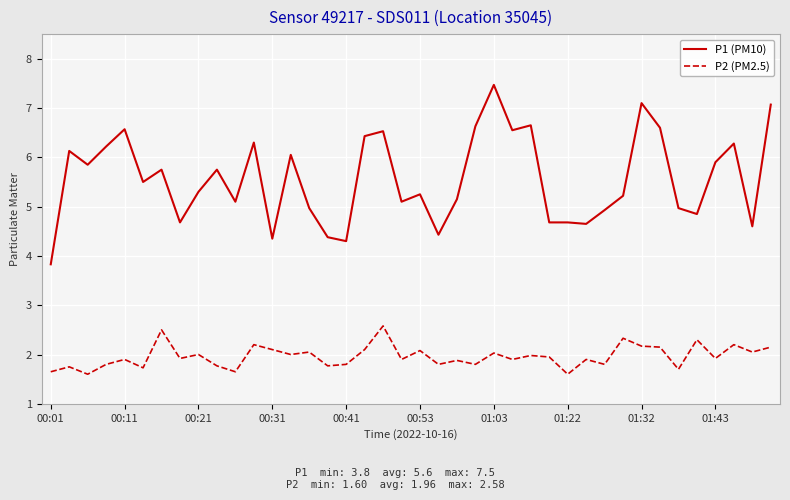

True or false: P1 (PM10) and P2 (PM2.5) intersect in this chart.

False